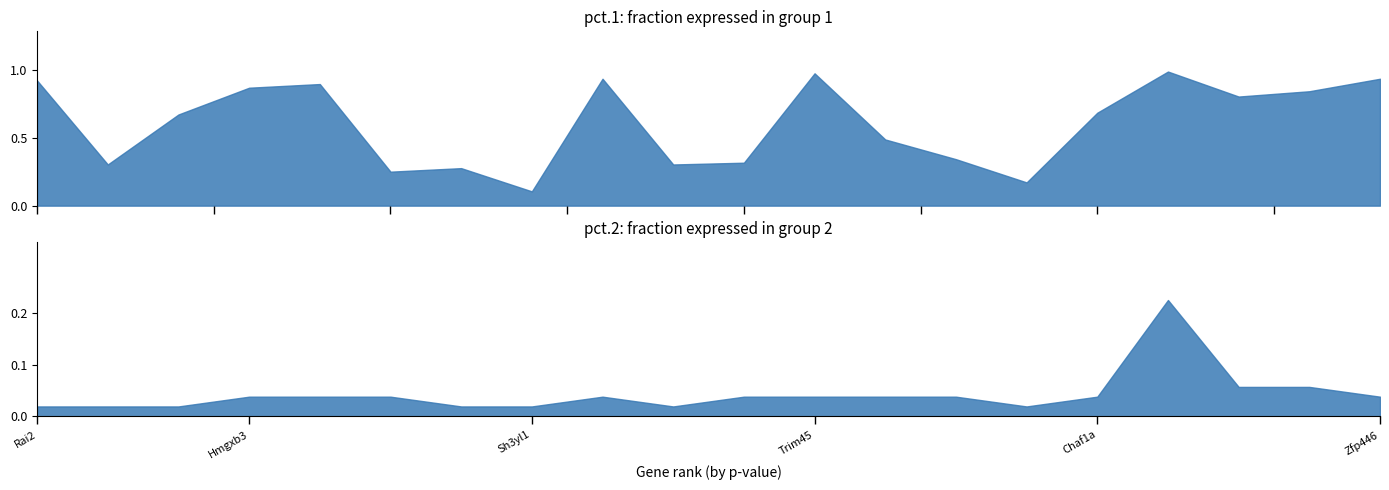

Which has a higher value, Mb21d2 or Amigo1?

Amigo1